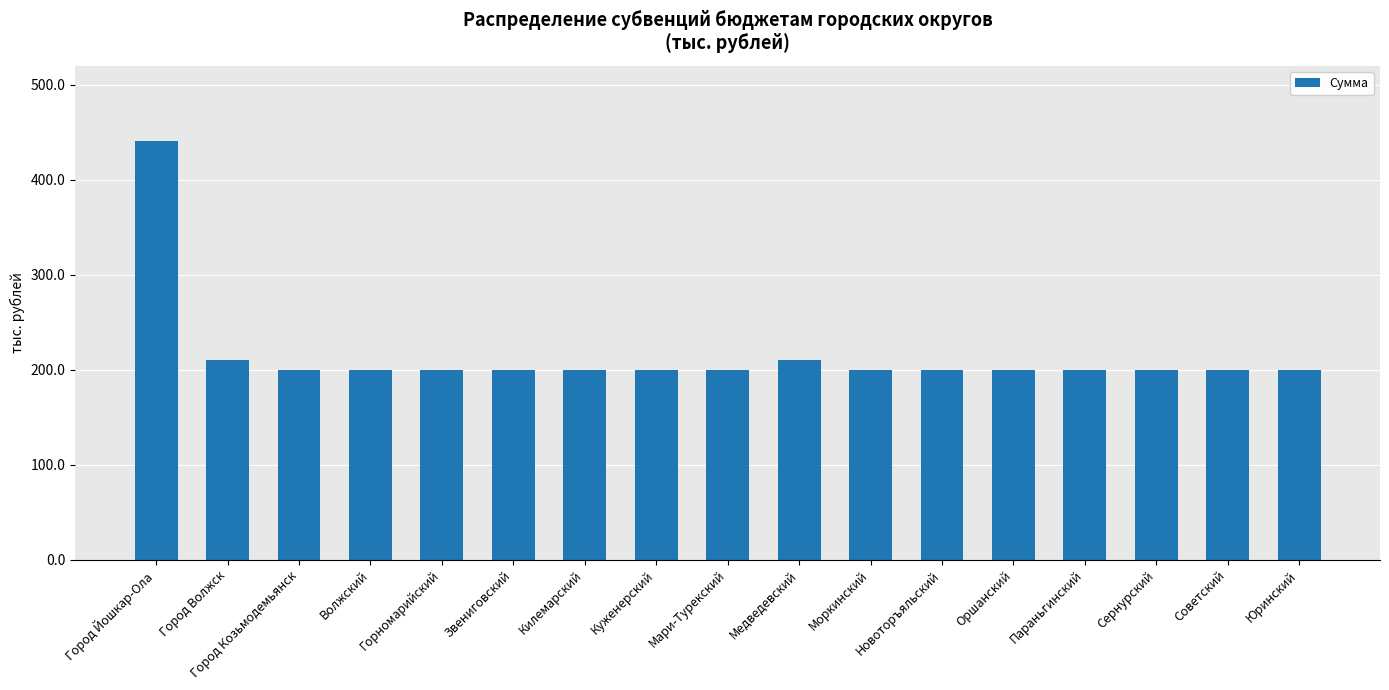

What is the sum of all values?

3664.2